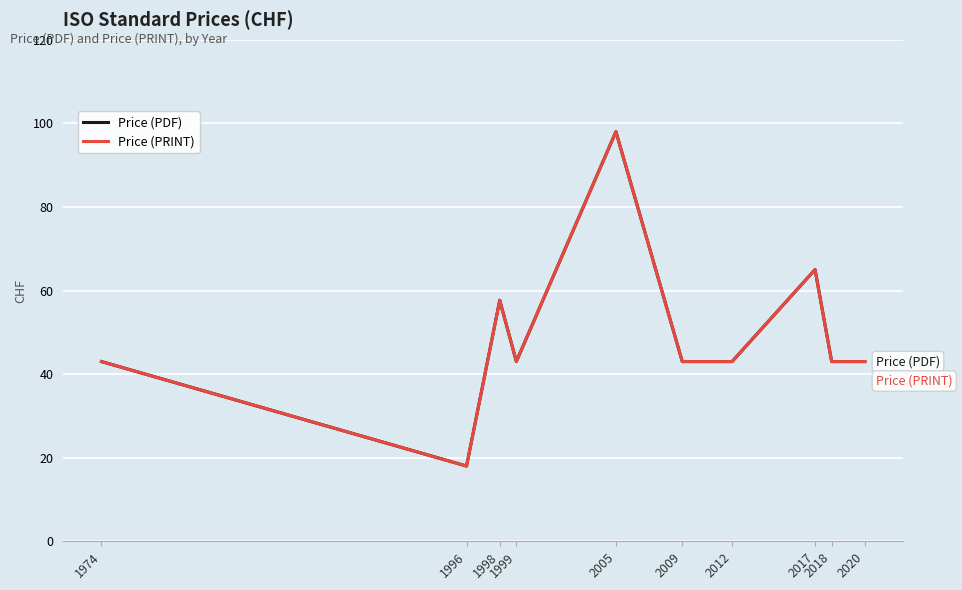

Does the chart display data point markers on the line(s)?

No